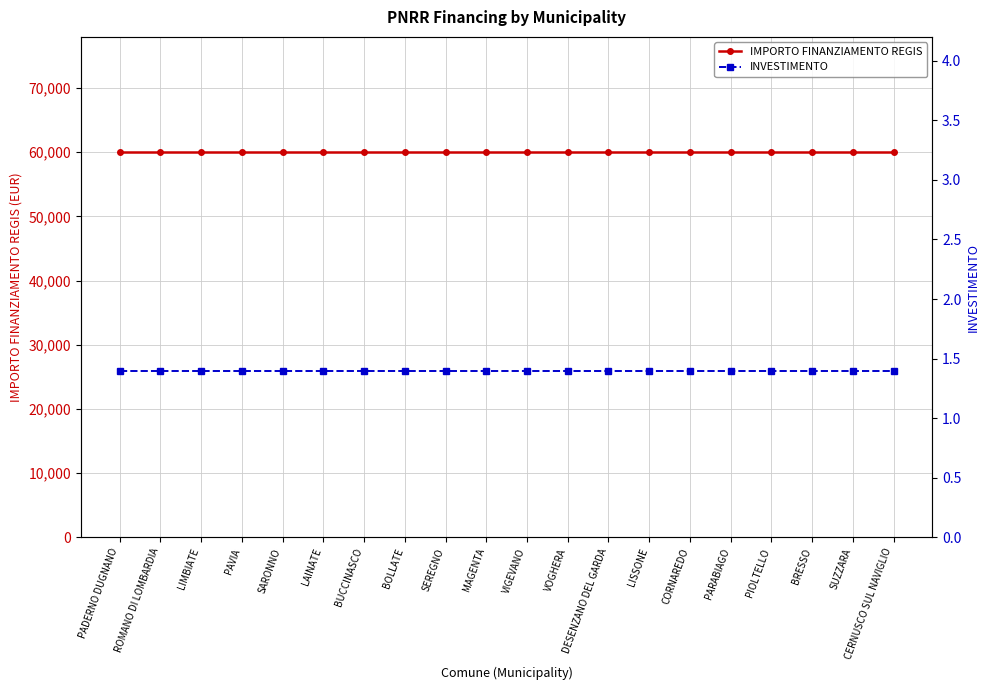

True or false: IMPORTO FINANZIAMENTO REGIS has a value of 59966.0 at PADERNO DUGNANO.

True